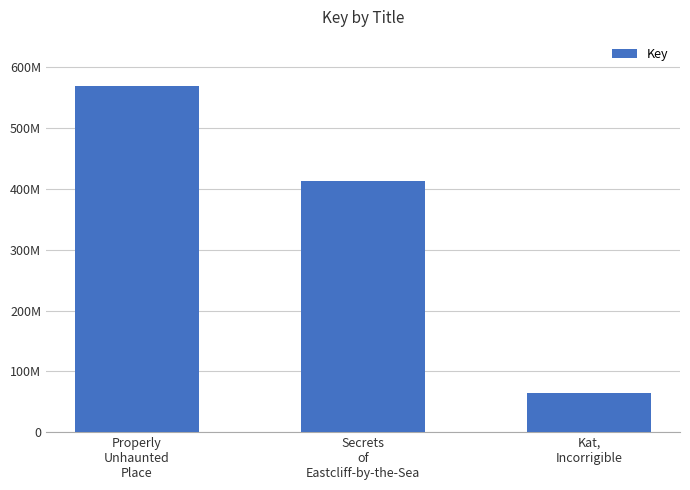

What is the average value?

348675109